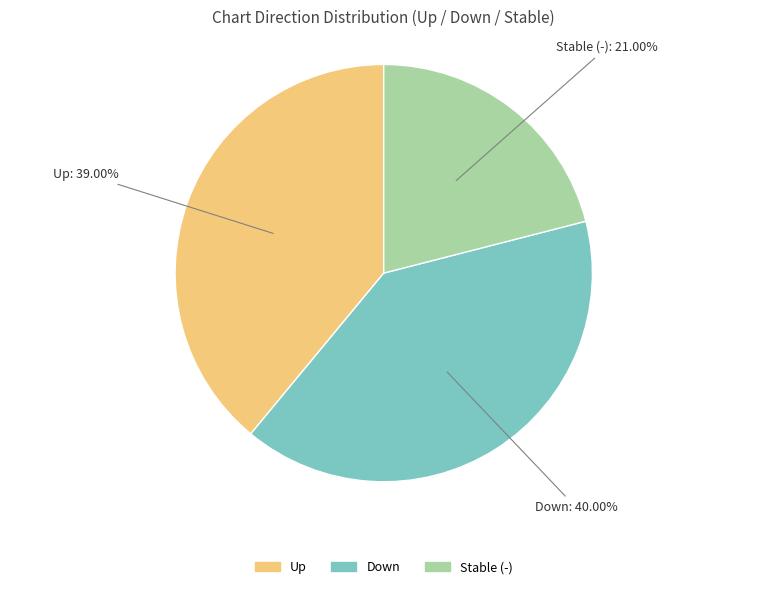

Does any single category account for the majority?

No